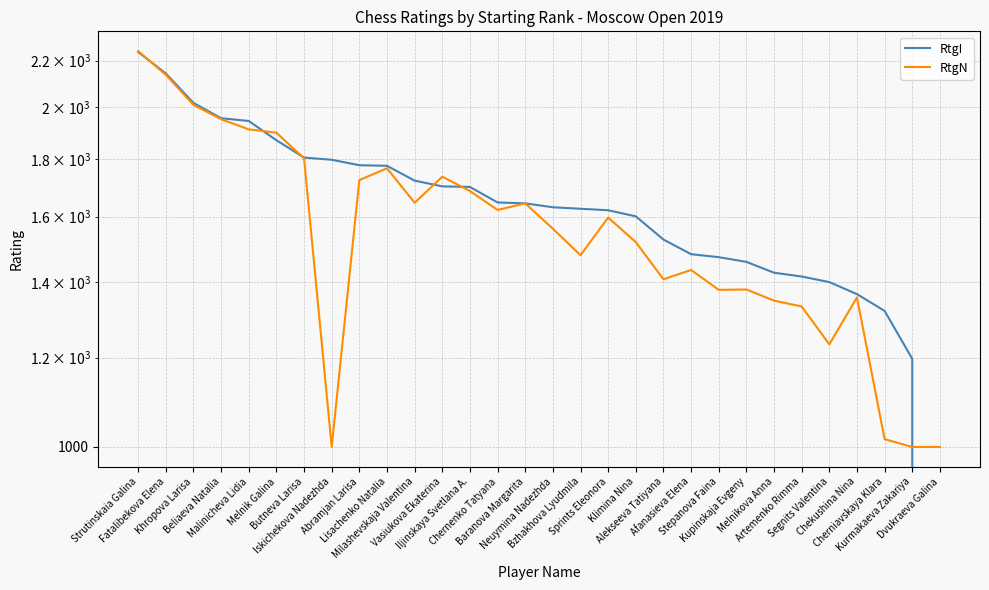

At which label does RtgN first exceed 1597?

Strutinskaia Galina